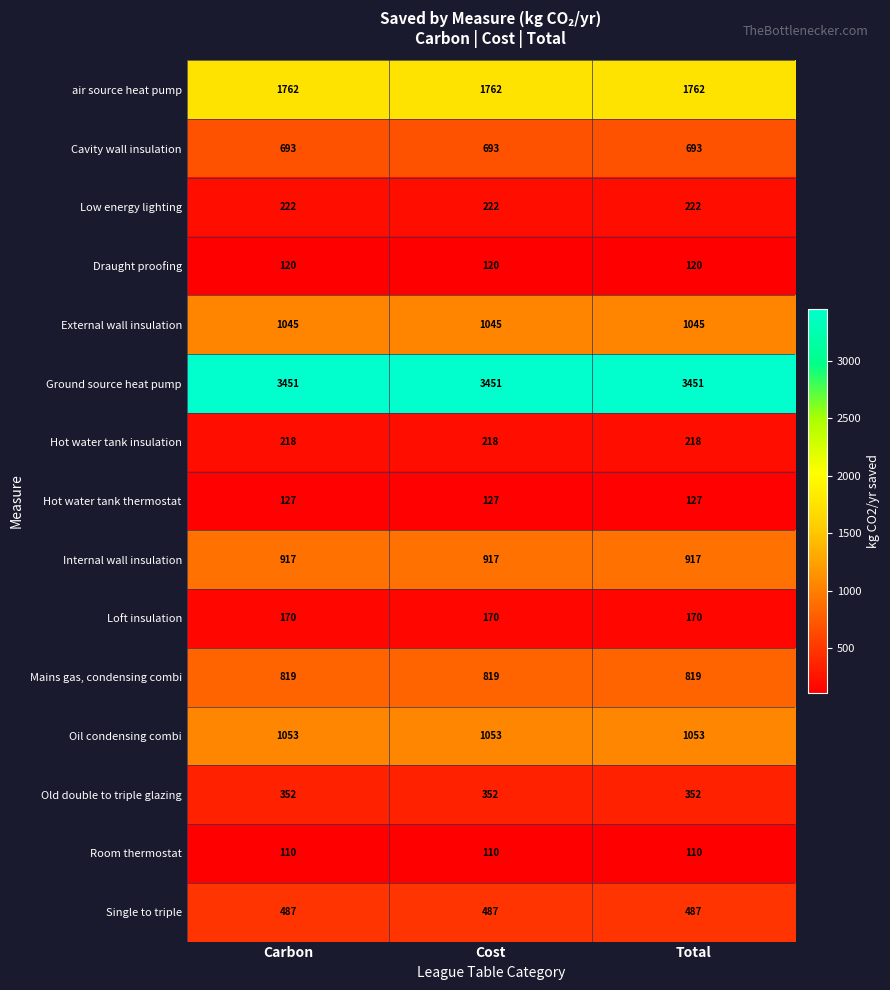

What is the difference between the highest and lowest values at Carbon?

3341